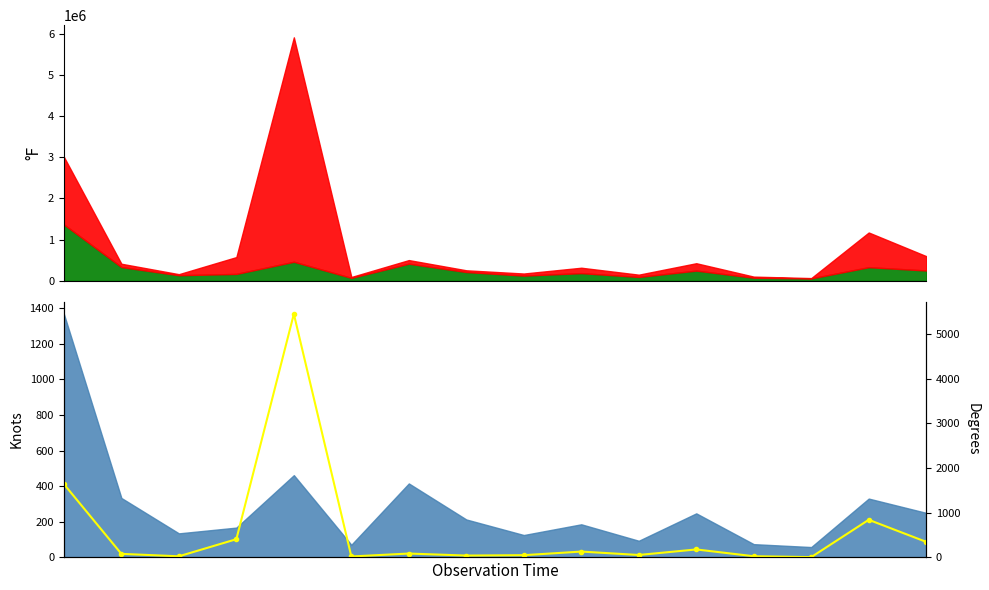

Rank the categories by value from lowest to highest.

13, 5, 2, 12, 7, 8, 10, 1, 6, 9, 11, 15, 3, 14, 0, 4